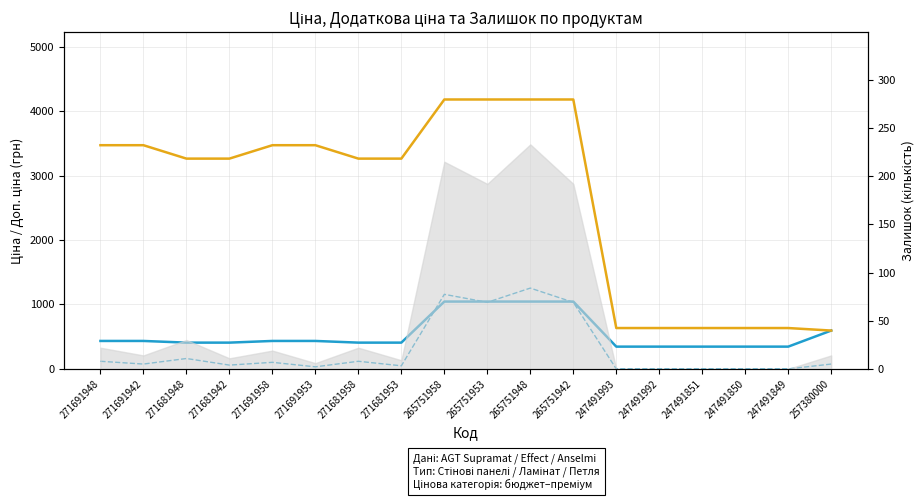

Between which two adjacent categories do Залишок (scaled) and Ціна first intersect?

271681953 and 265751958